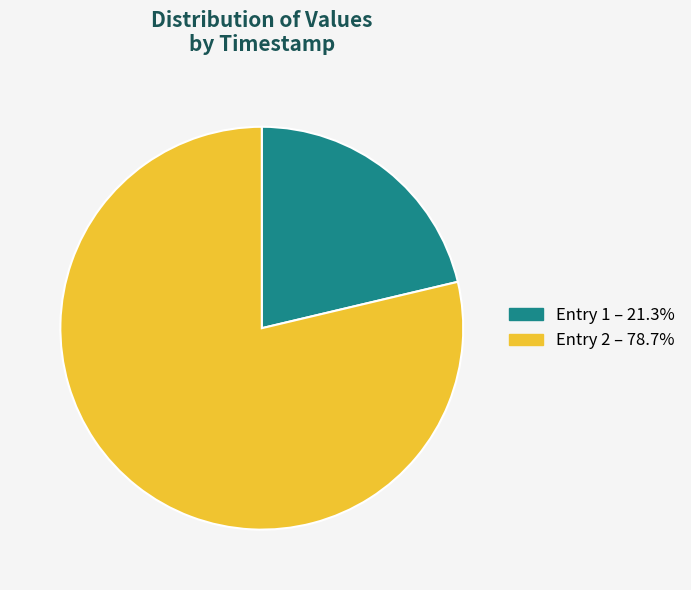

Does any single category account for the majority?

Yes